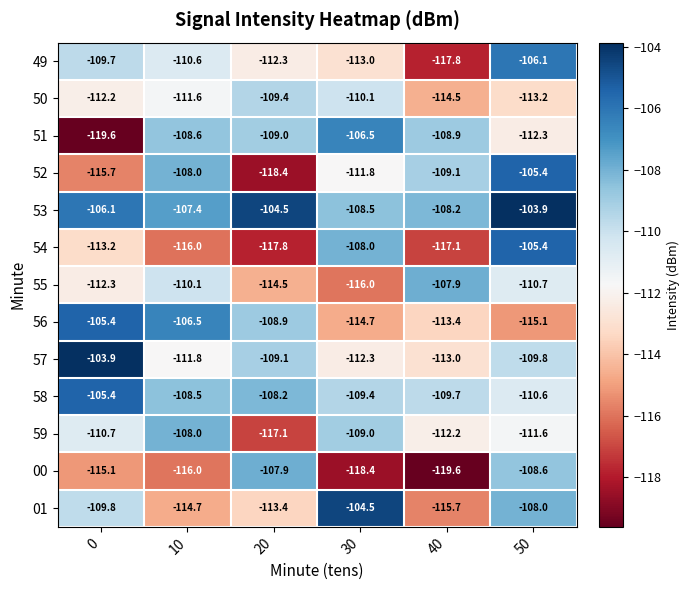

Where does the 59 series first go above -110?

10